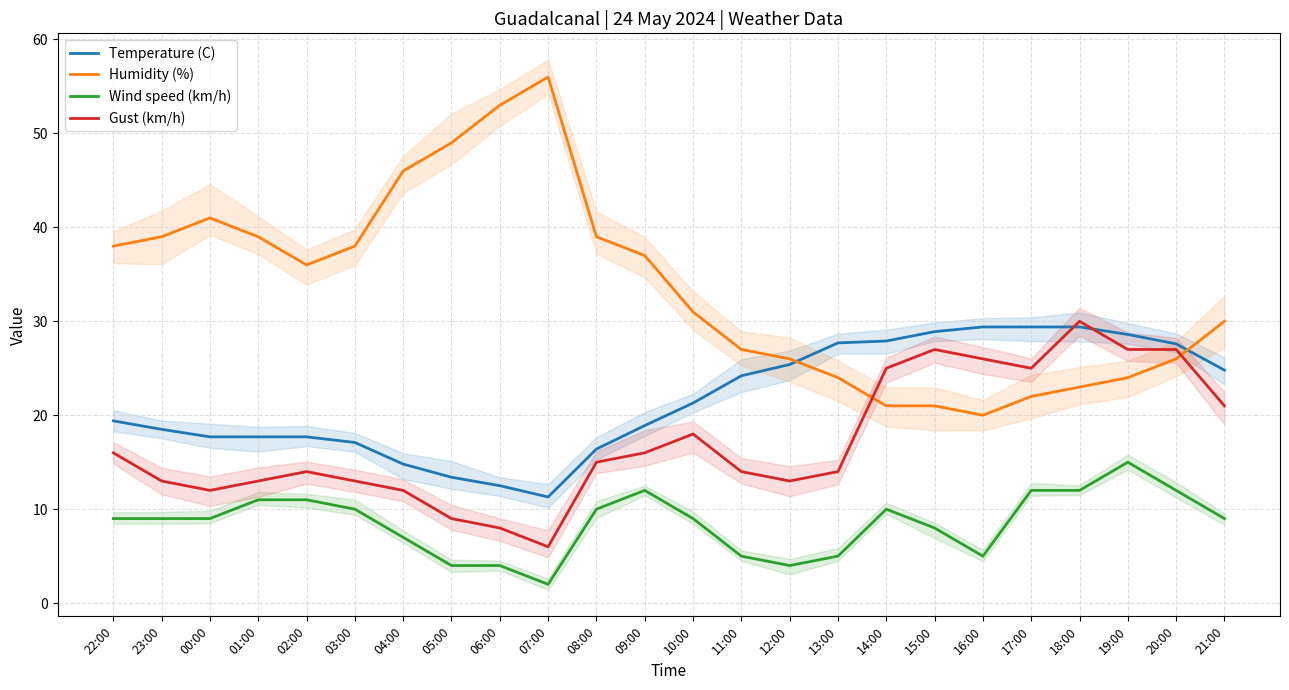

What value does the Humidity (%) series have at 07:00?

56.0